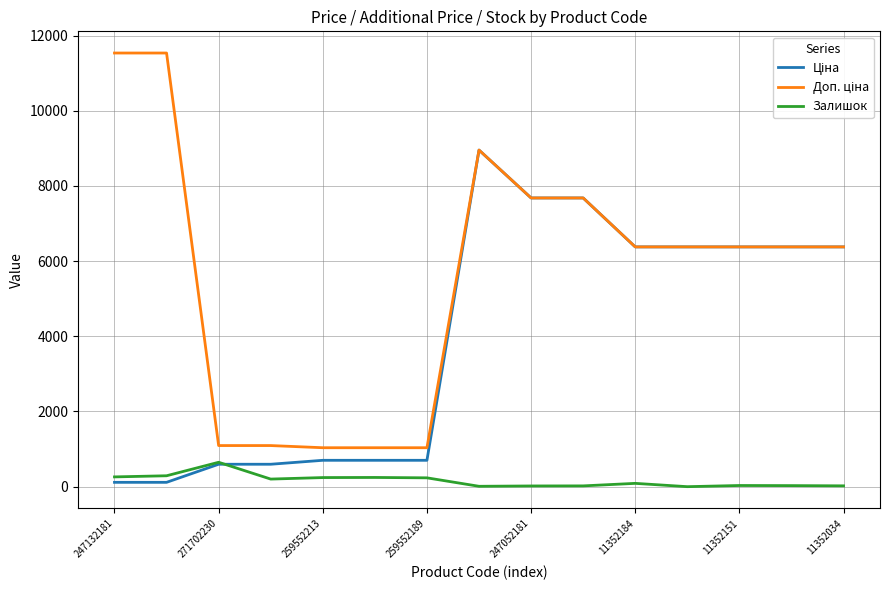

What is the greatest value displayed?

11537.0